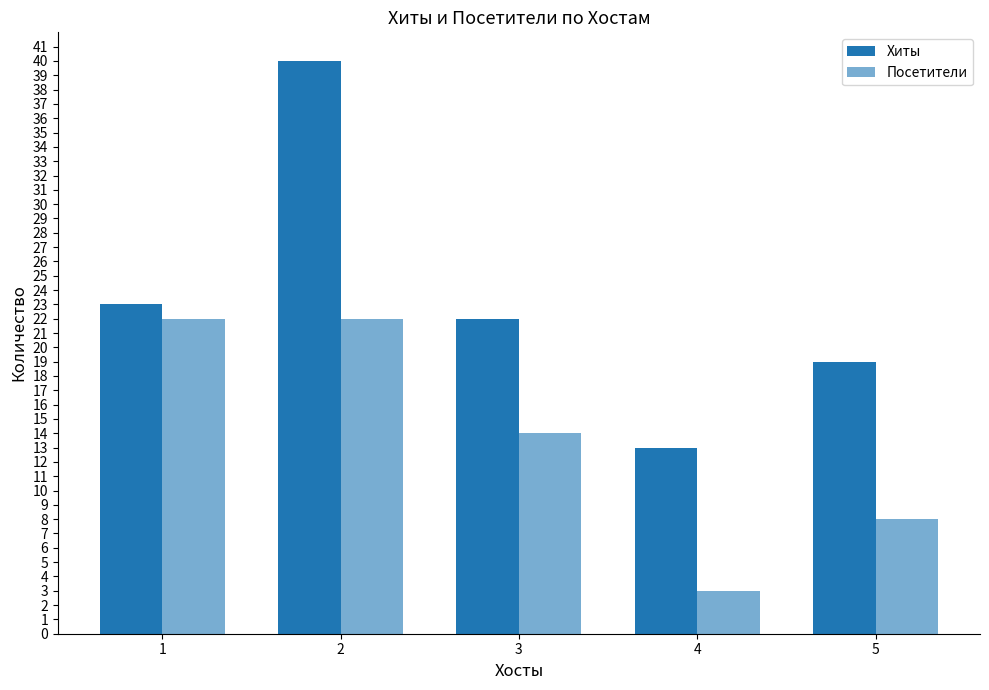

Reading right to left, transcribe all the data shown in this chart.

Хиты: 5=19	4=13	3=22	2=40	1=23
Посетители: 5=8	4=3	3=14	2=22	1=22